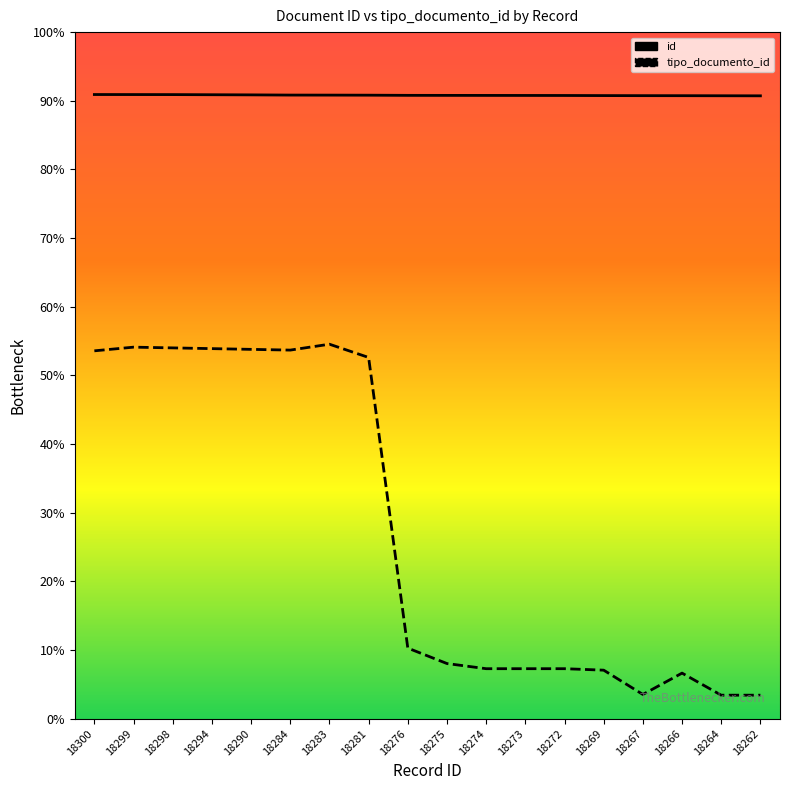

Reading left to right, list all the values displayed in this chart.

id: 18300.0	18299.0	18298.0	18294.0	18290.0	18284.0	18283.0	18281.0	18276.0	18275.0	18274.0	18273.0	18272.0	18269.0	18267.0	18266.0	18264.0	18262.0
tipo_documento_id: 10785.9	10893.7	10872.1	10850.6	10829.0	10807.4	10980.0	10591.7	2070.9	1617.9	1466.9	1466.9	1466.9	1423.7	711.9	1337.4	690.3	690.3